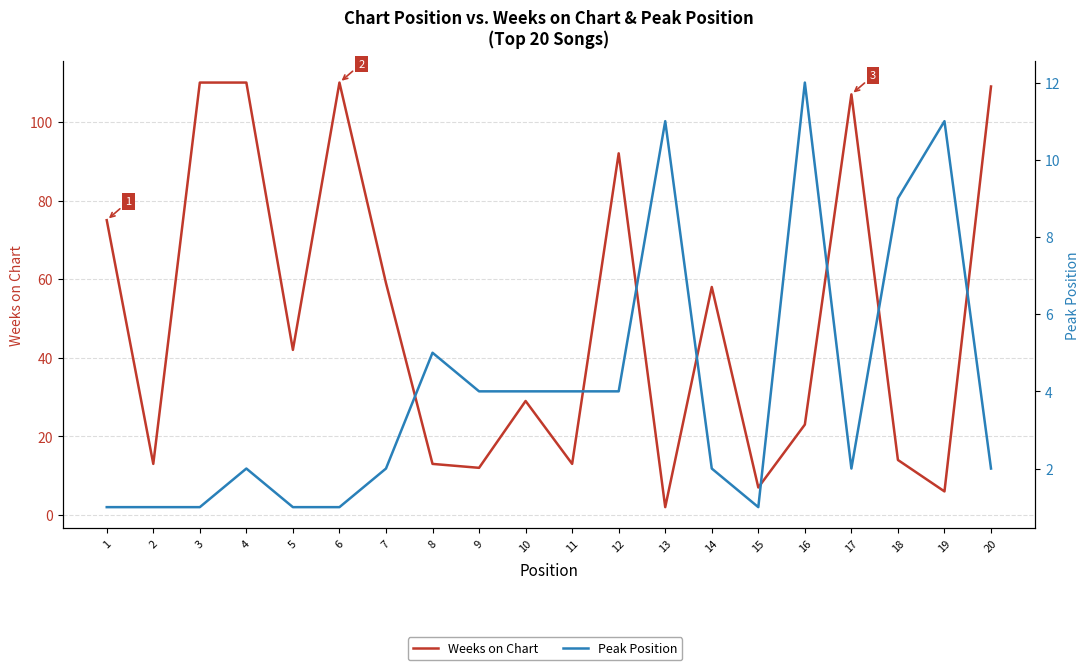

Is it true that Peak Position equals 1 at 3?

True